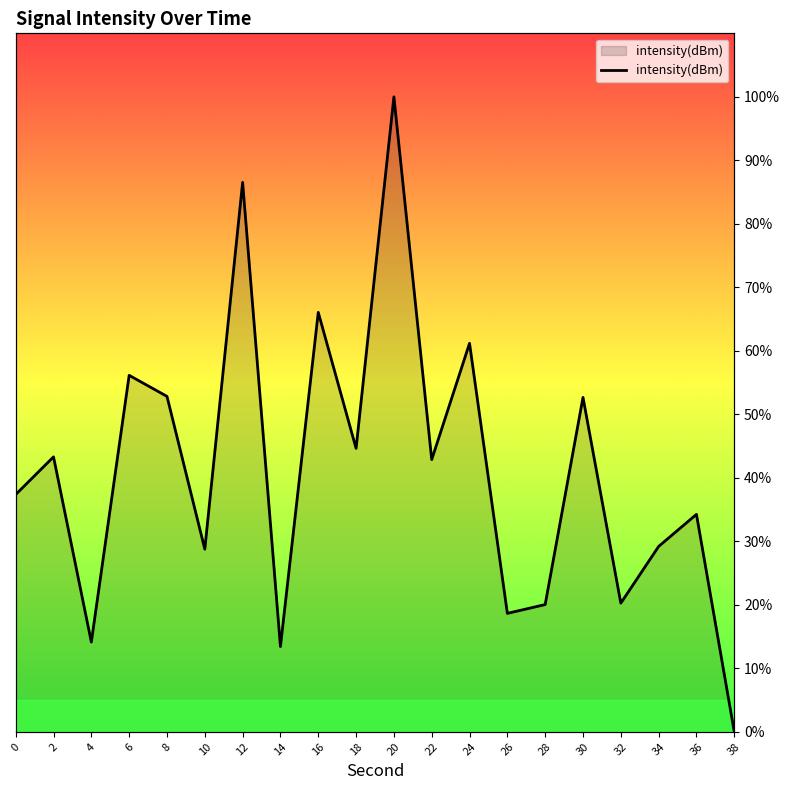

How many data points does each series have?

20